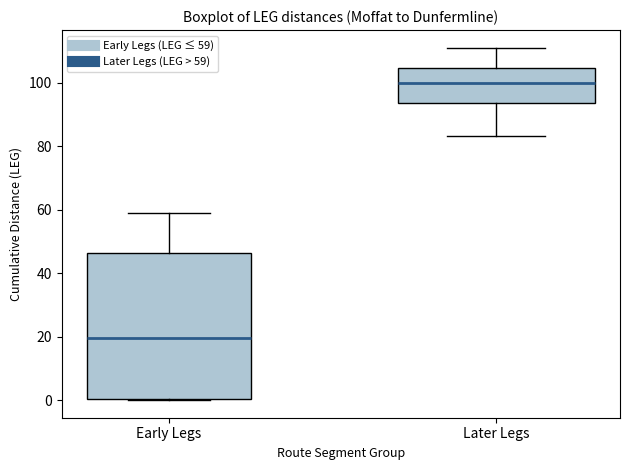

Reading left to right, read every box against the y-axis: the position of its median line, the range the box covers, and the ends of its whiskers. The values are not printed on the chart, so give them approximately, as read against the axis.

Early Legs: median 20, box 0 to 46, whiskers 0 to 60
Later Legs: median 100, box 94 to 104, whiskers 84 to 112